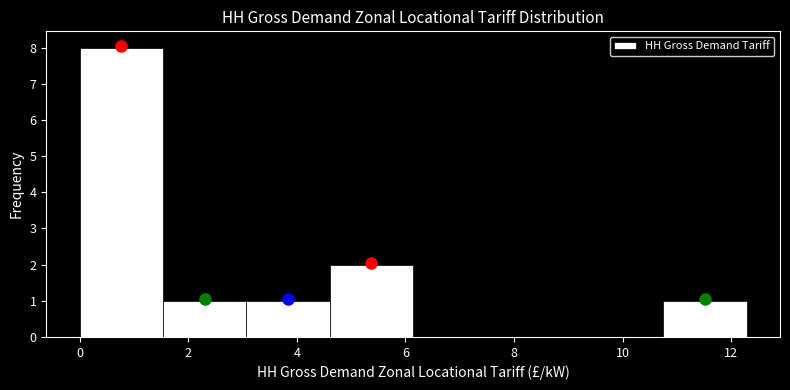

What is the height of the bar covering 3.0 to 4.6 on the x-axis? Neither the bar edges nor the heights are printed on the chart, so give them approximately, as read against the axes.

1